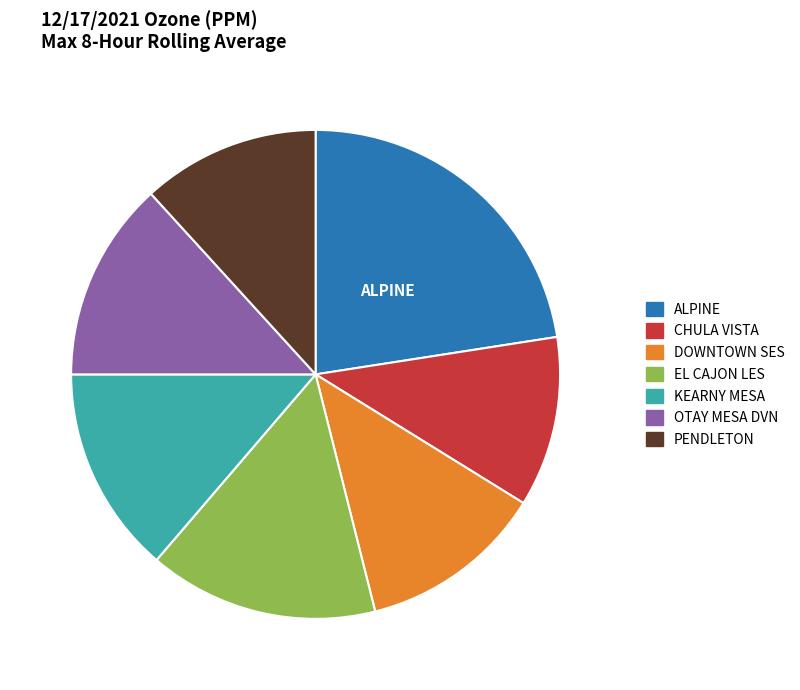

Is CHULA VISTA the majority of the pie?

No